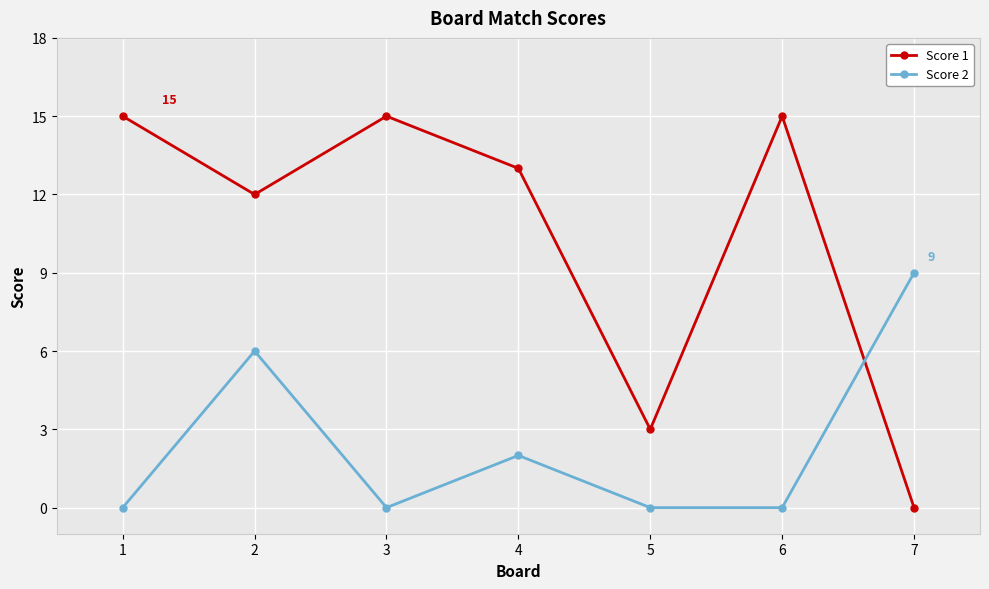

At how many categories does at least one series exceed 7?

6